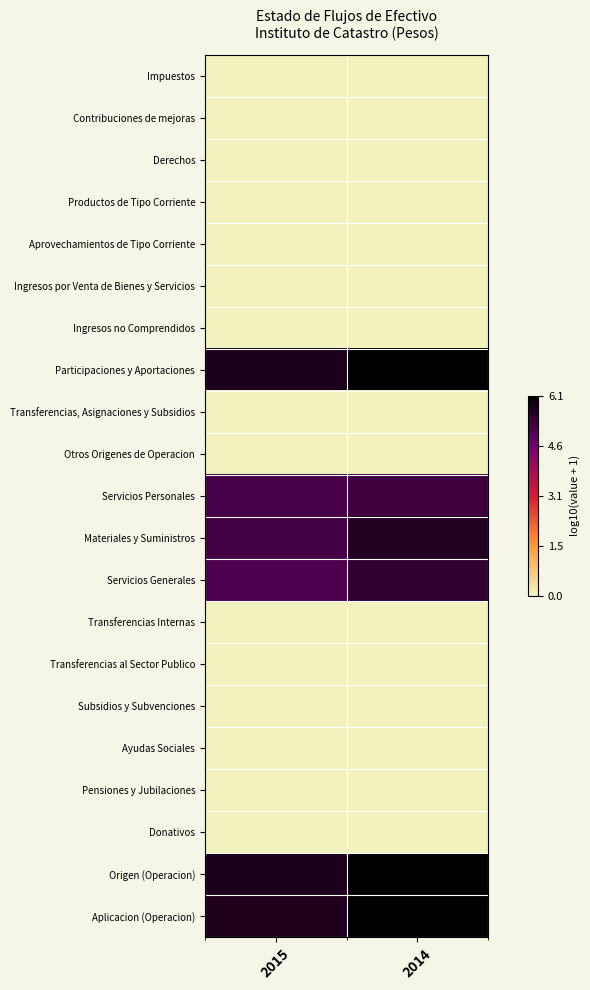

What is the spread (max minus min) of values at 2014?

6.1